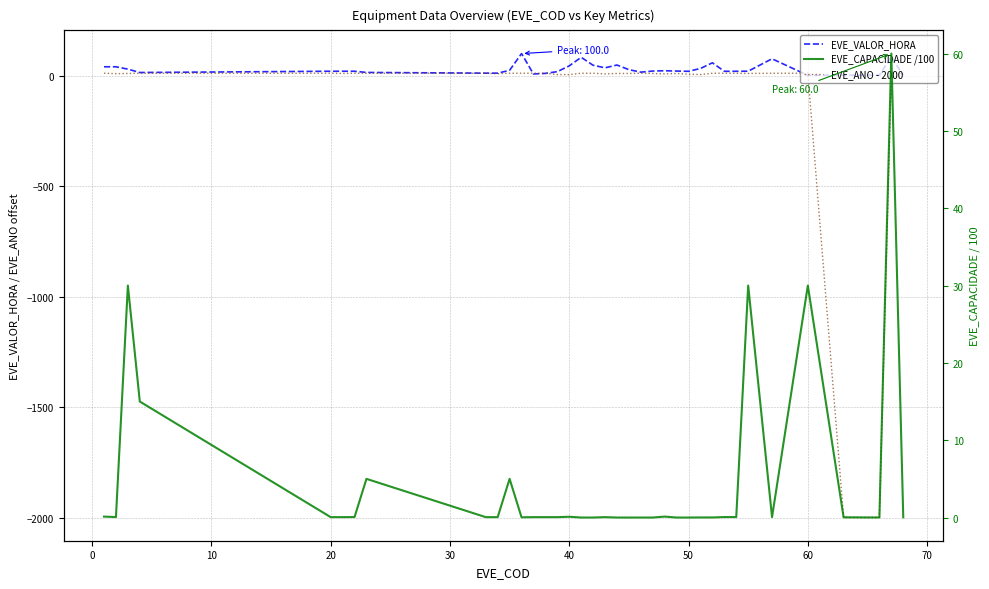

Reading left to right, what are all the values shown in this chart?

EVE_VALOR_HORA: 40.2	40.2	29.6	14.3	20.1	20.1	20.1	14.6	11.4	11.4	24.2	100.0	7.7	10.2	18.3	44.3	83.1	47.1	35.6	48.2	27.2	16.0	20.9	22.3	20.9	19.7	32.5	58.2	19.9	19.9	20.3	76.4	1.4	2.2	2.2	2.2	85.7	1.0
EVE_ANO - 2000: 11.0	9.0	10.0	11.0	11.0	10.0	11.0	11.0	11.0	9.0	11.0	11.0	11.0	11.0	5.0	5.0	11.0	11.0	8.0	10.0	10.0	11.0	10.0	8.0	10.0	7.0	5.0	11.0	11.0	11.0	10.0	11.0	11.0	-1999.0	-1999.0	-1999.0	8.0	10.0
EVE_CAPACIDADE /100: 0.1	0.1	30.0	15.0	0.1	0.1	0.1	5.0	0.1	0.1	5.0	0.0	0.1	0.1	0.1	0.1	0.0	0.0	0.1	0.0	0.0	0.0	0.0	0.1	0.0	0.0	0.0	0.0	0.1	0.1	30.0	0.1	30.0	0.0	0.0	0.0	60.0	0.0